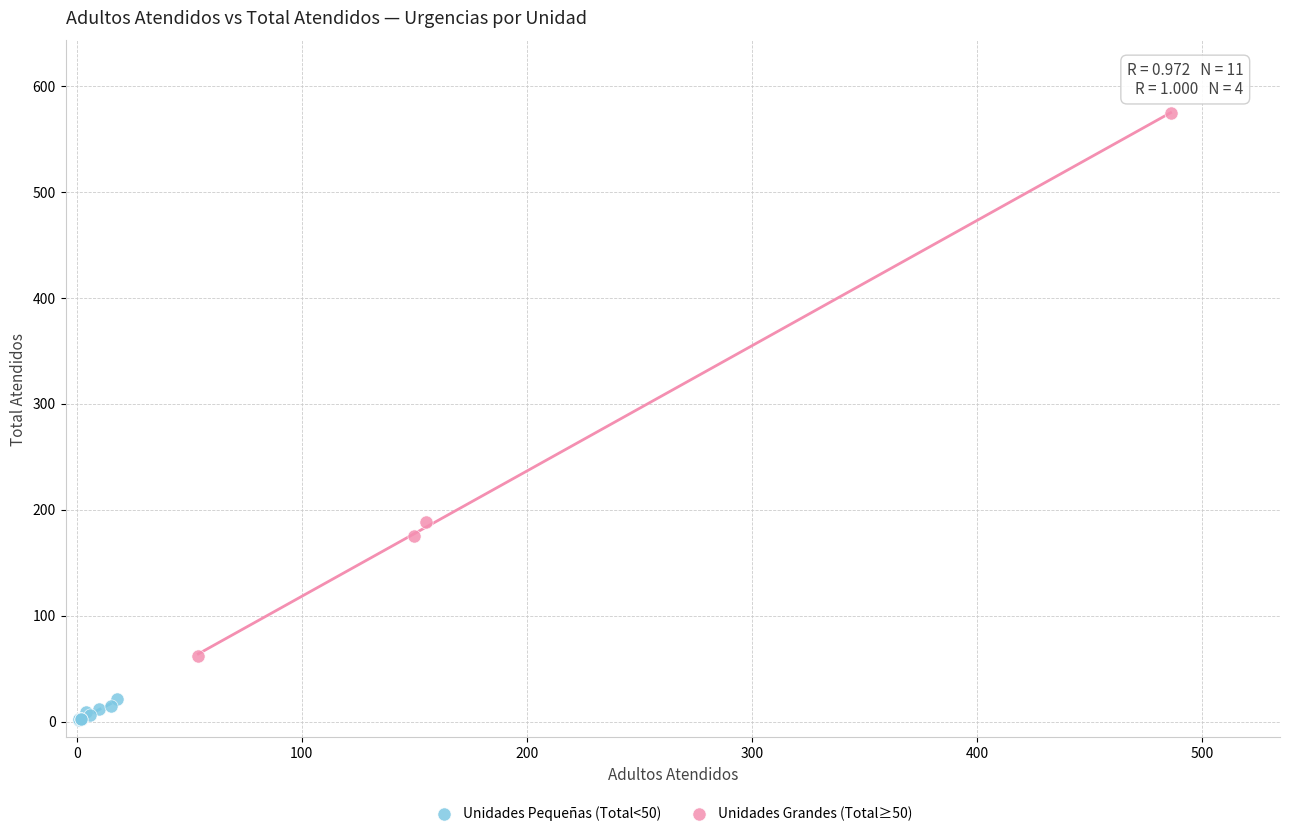

Which series has the largest Y range (max minus min)?

Unidades Grandes (Total≥50)